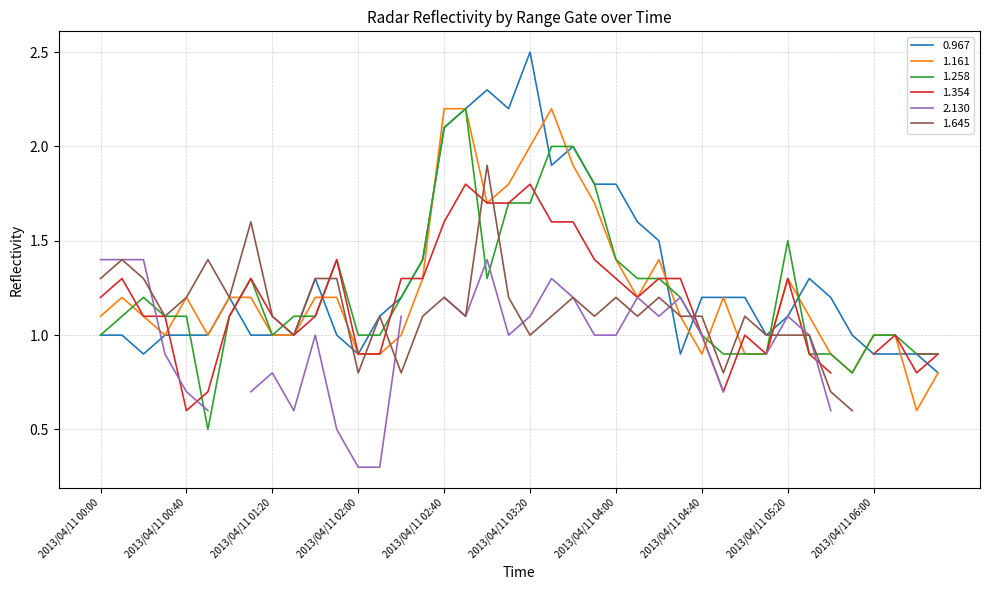

Rank the categories by 1.258 value from highest to lowest.

2013/04/11 02:50, 2013/04/11 02:40, 2013/04/11 03:30, 2013/04/11 03:40, 2013/04/11 03:50, 2013/04/11 03:10, 2013/04/11 03:20, 2013/04/11 05:20, 2013/04/11 01:50, 2013/04/11 02:30, 2013/04/11 04:00, 2013/04/11 01:10, 2013/04/11 03:00, 2013/04/11 04:10, 2013/04/11 04:20, 2013/04/11 00:20, 2013/04/11 02:20, 2013/04/11 04:30, 2013/04/11 00:10, 2013/04/11 00:30, 2013/04/11 00:40, 2013/04/11 01:00, 2013/04/11 01:30, 2013/04/11 01:40, 2013/04/11 00:00, 2013/04/11 01:20, 2013/04/11 02:00, 2013/04/11 02:10, 2013/04/11 04:40, 2013/04/11 06:00, 2013/04/11 06:10, 2013/04/11 04:50, 2013/04/11 05:00, 2013/04/11 05:10, 2013/04/11 05:30, 2013/04/11 05:40, 2013/04/11 06:20, 2013/04/11 06:30, 2013/04/11 05:50, 2013/04/11 00:50